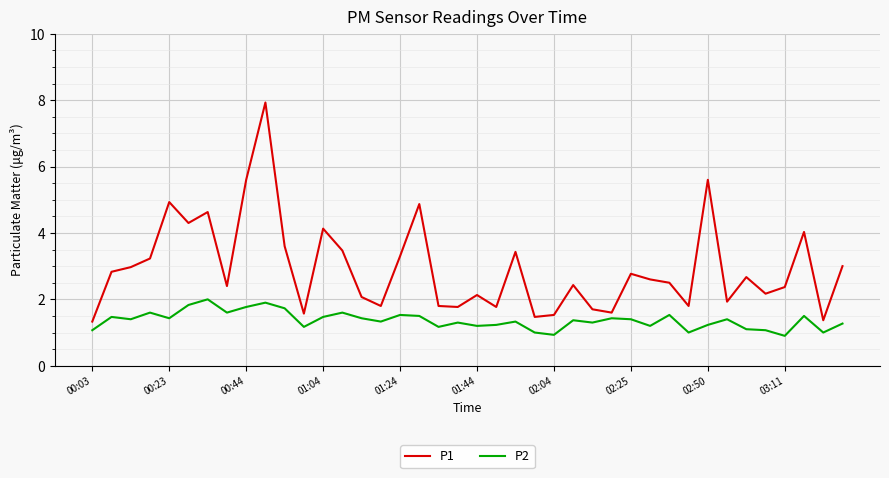

True or false: P2 and P1 intersect in this chart.

False